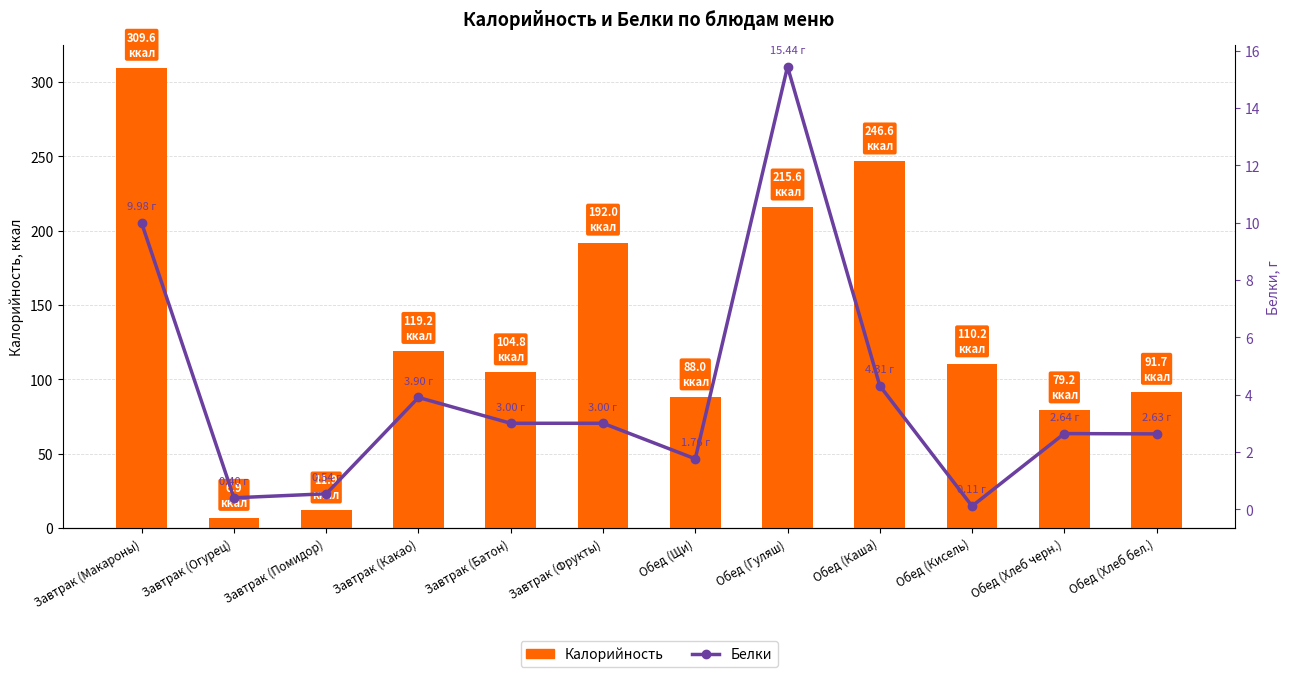

List the labels in order of Калорийность value, largest first.

Завтрак (Макароны), Обед (Каша), Обед (Гуляш), Завтрак (Фрукты), Завтрак (Какао), Обед (Кисель), Завтрак (Батон), Обед (Хлеб бел.), Обед (Щи), Обед (Хлеб черн.), Завтрак (Помидор), Завтрак (Огурец)